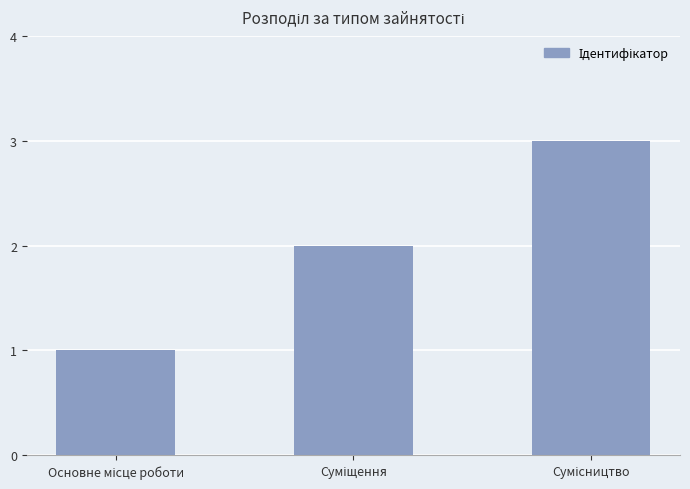

What is the value of the 3rd bar from the left?

3